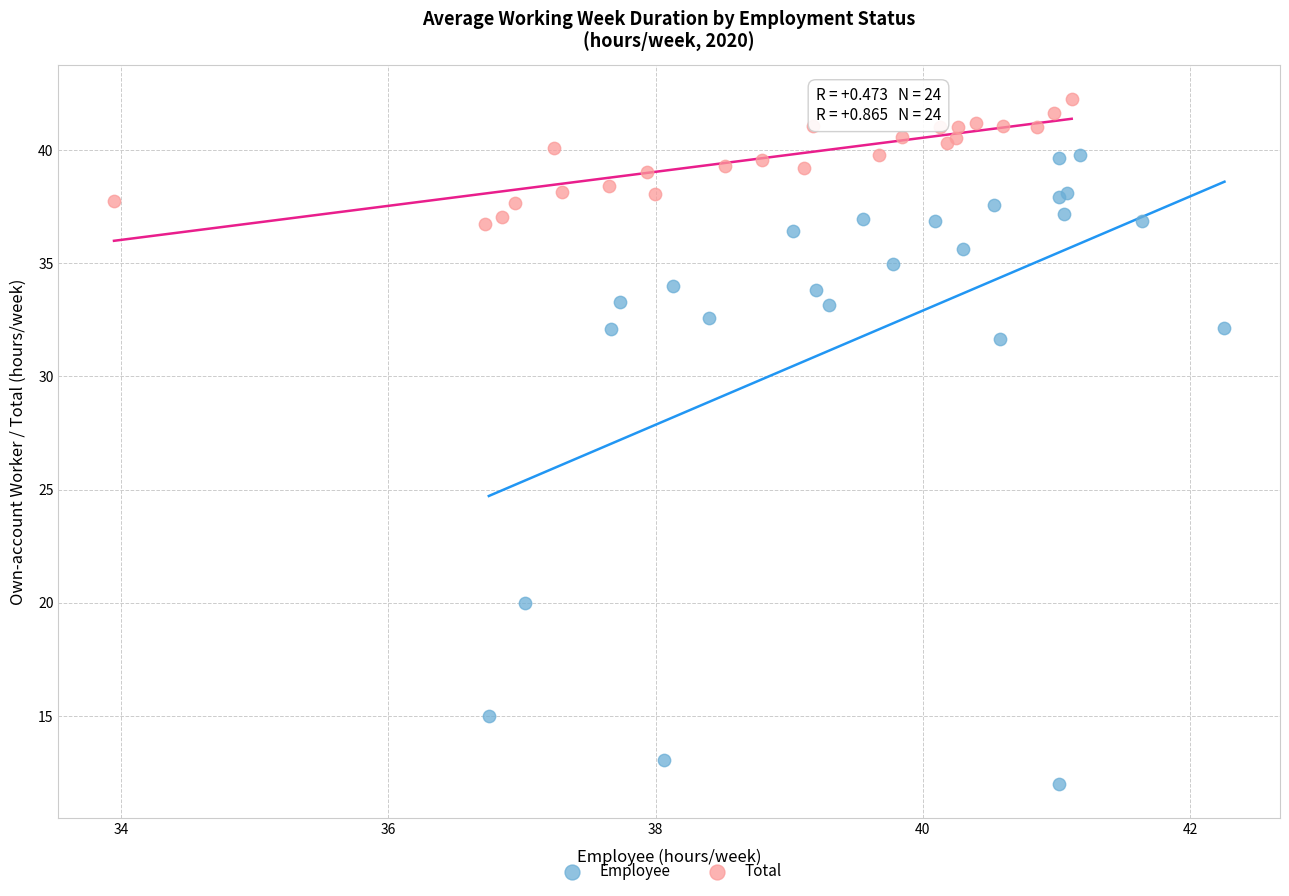

Which series contains the lowest Y value?

Employee